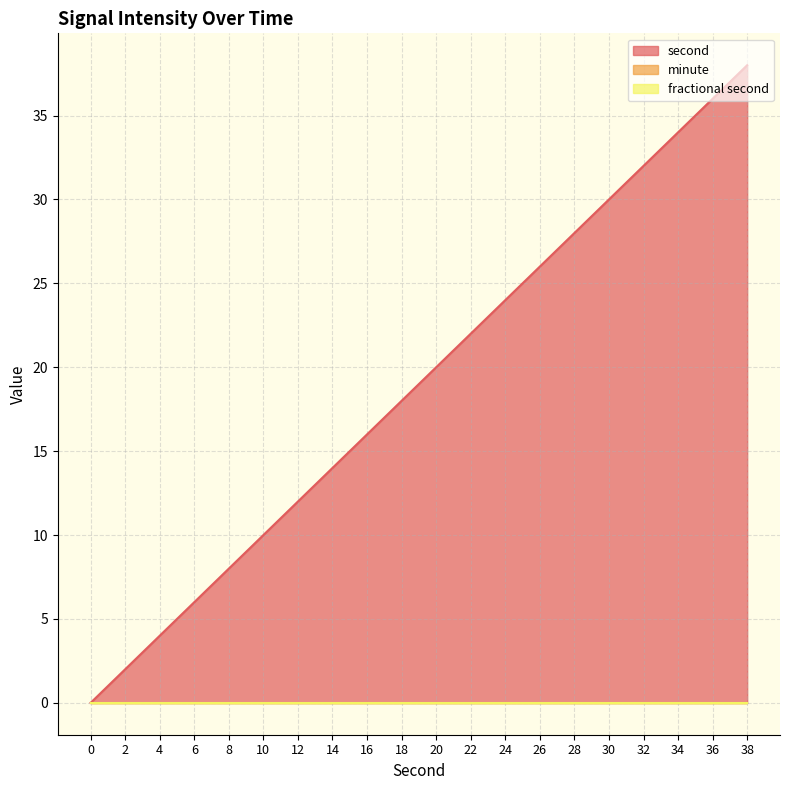

The value of fractional second at 34 is 0. True or false?

True